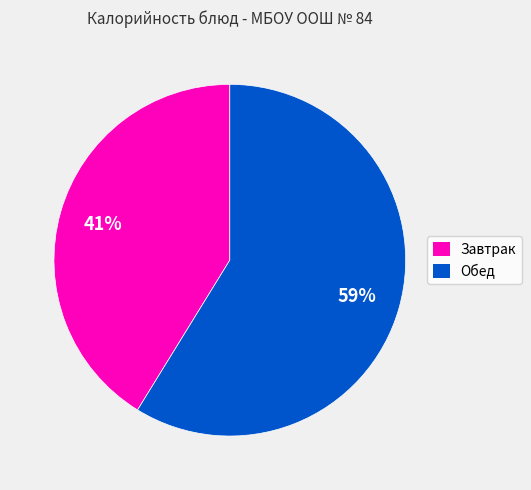

To the nearest percent, what portion does Обед represent?

59%